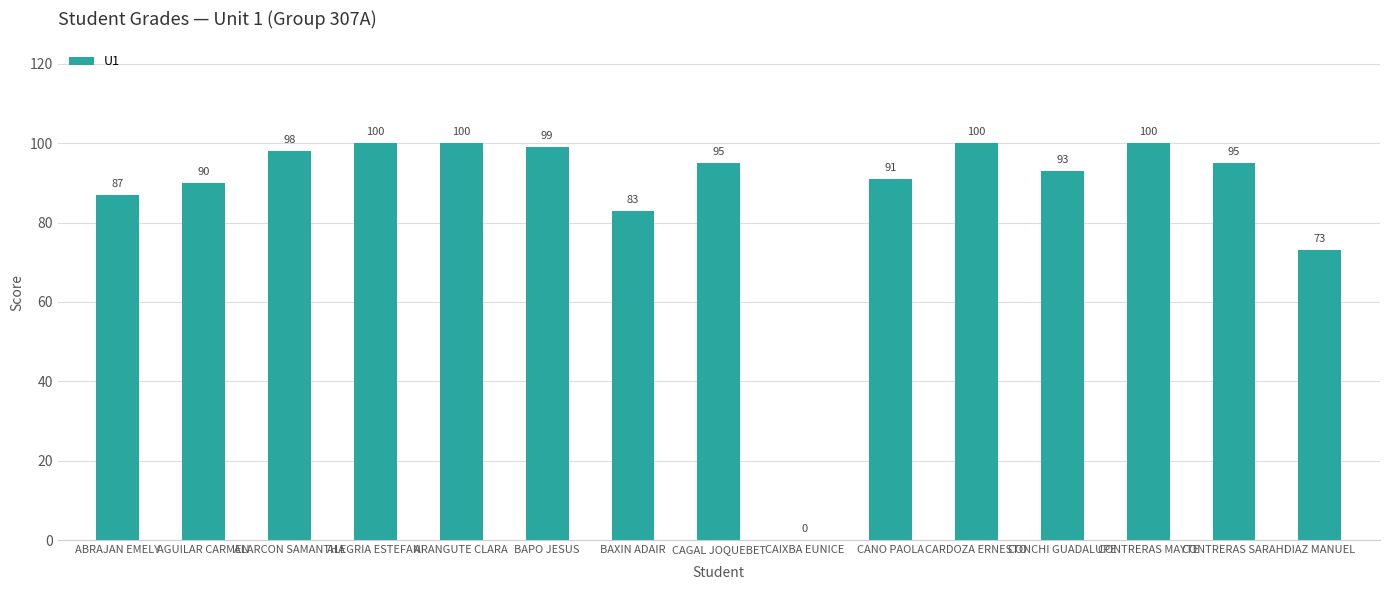

Read the value at CARDOZA ERNESTO.

100